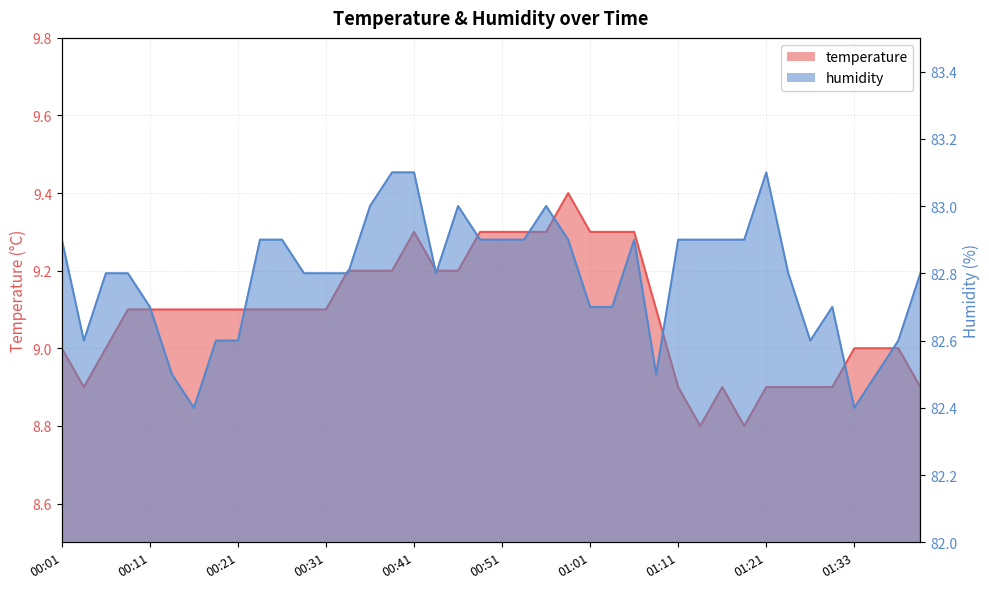

True or false: humidity and temperature intersect in this chart.

False